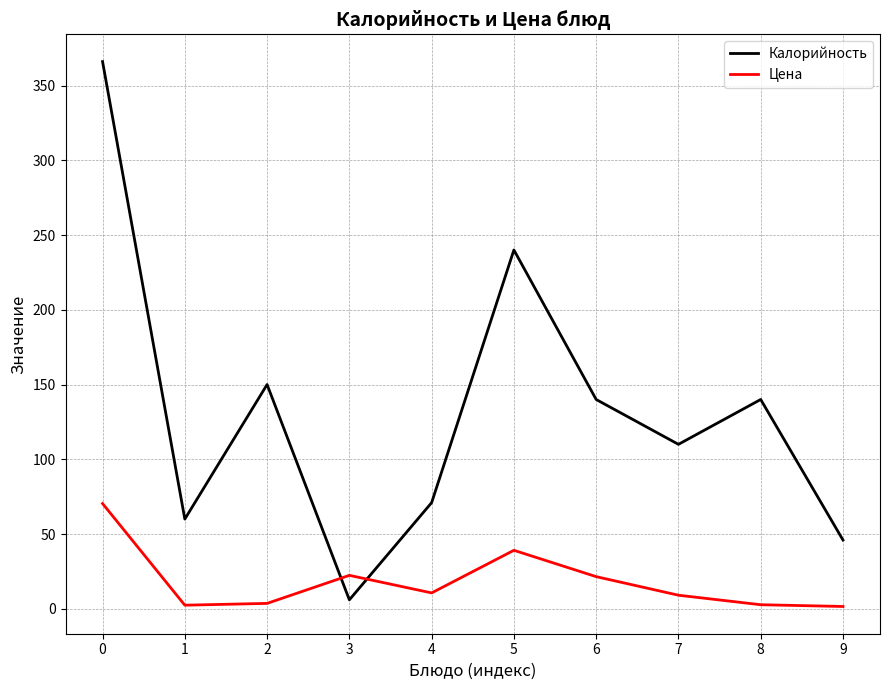

The Калорийность series shows 217.9 at 8. True or false?

False